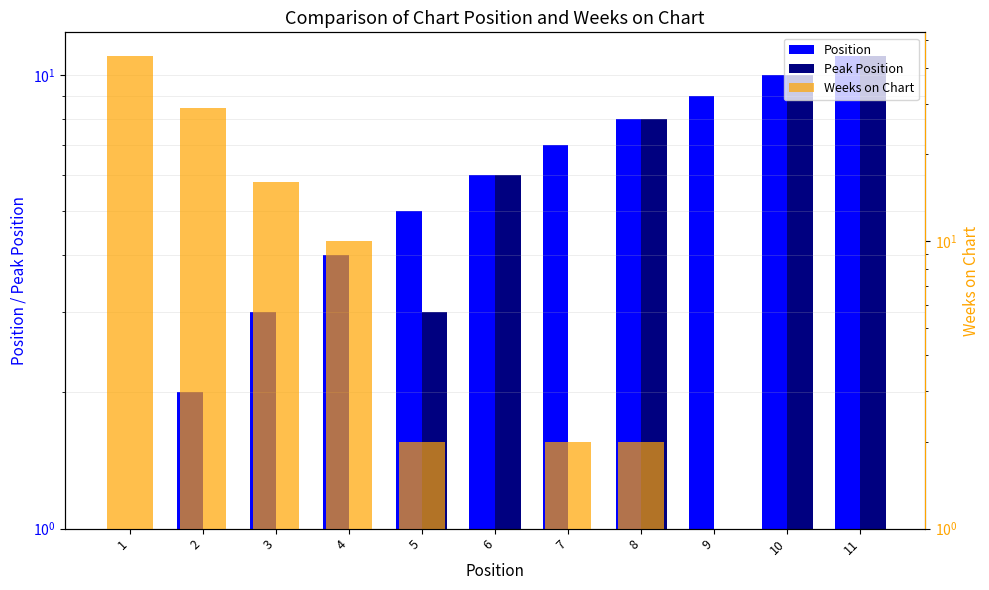

List the labels in order of Position value, largest first.

11, 10, 9, 8, 7, 6, 5, 4, 3, 2, 1